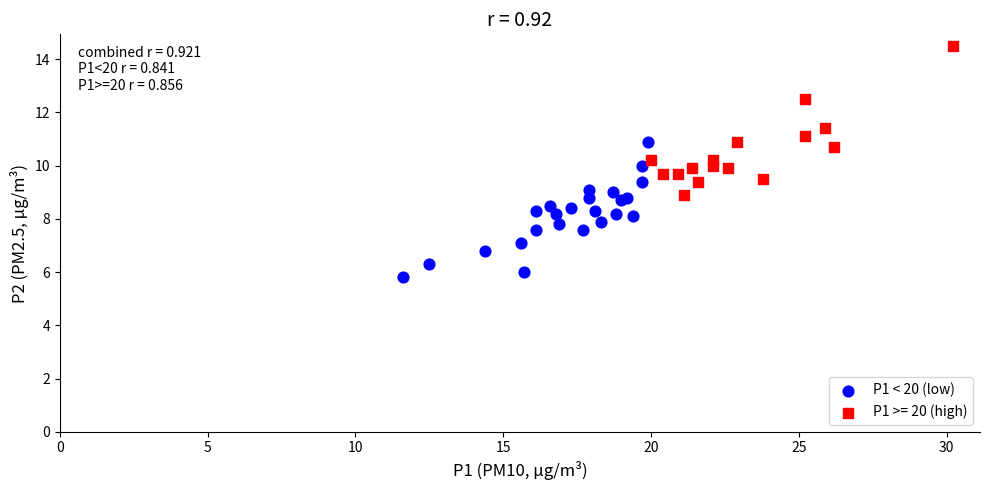

Which series reaches the minimum Y coordinate?

P1 < 20 (low)